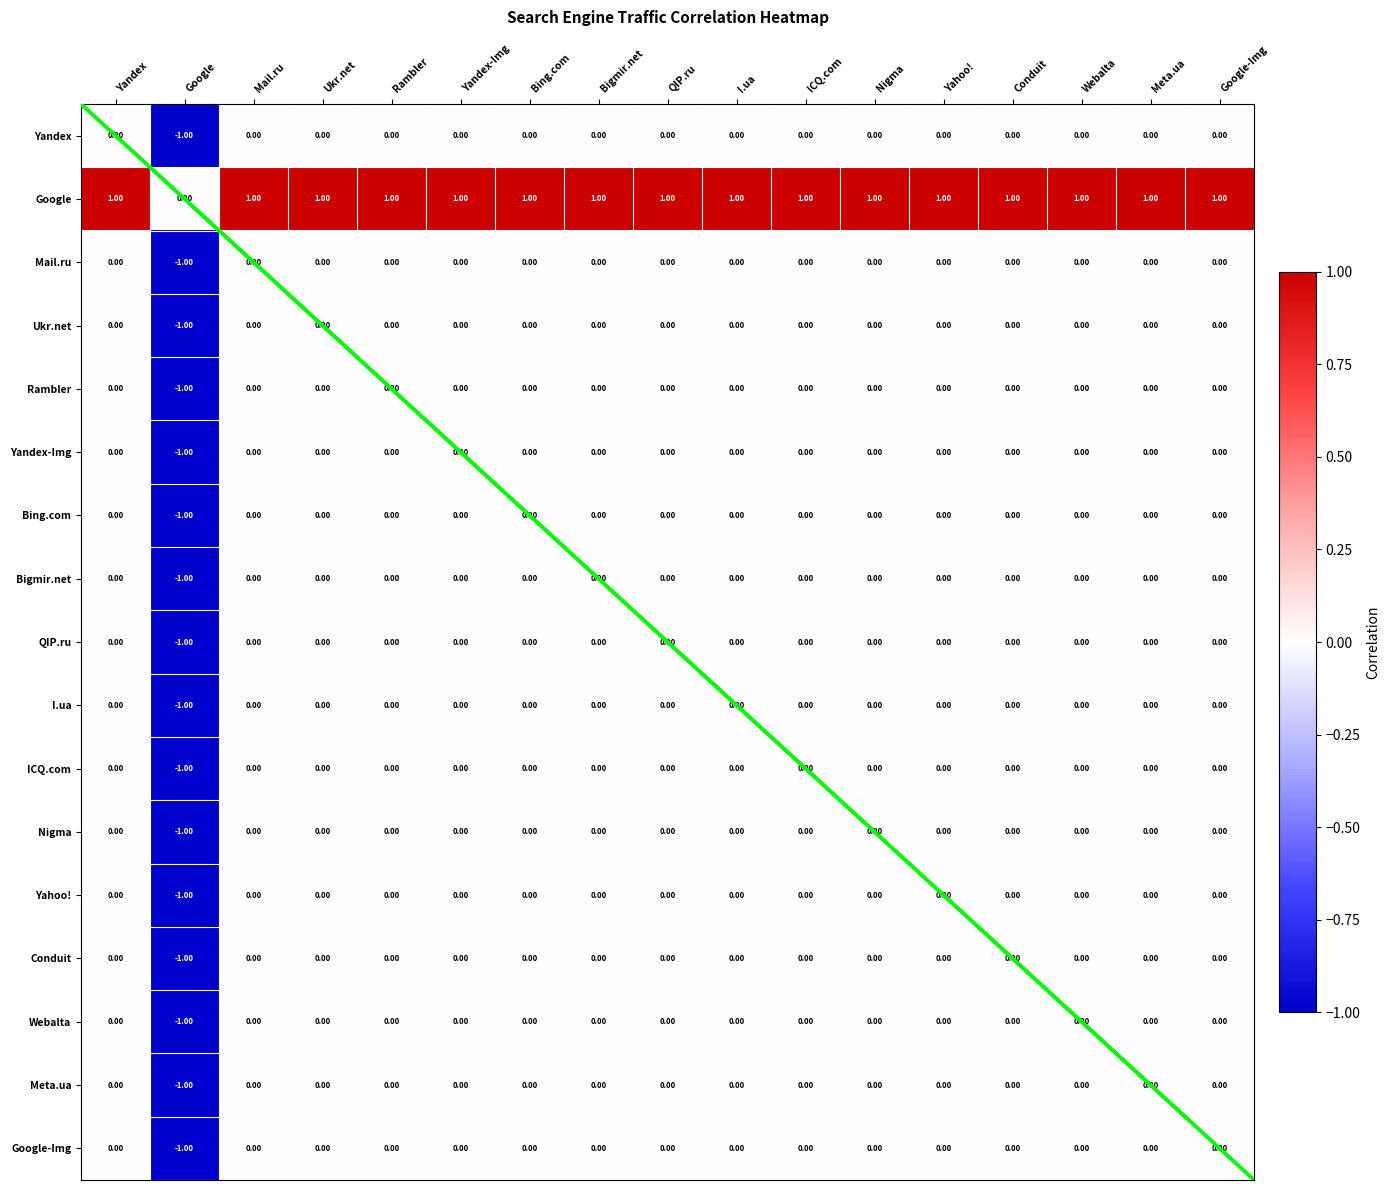

Is it true that Google-Img equals 1 at Yandex-Img?

False